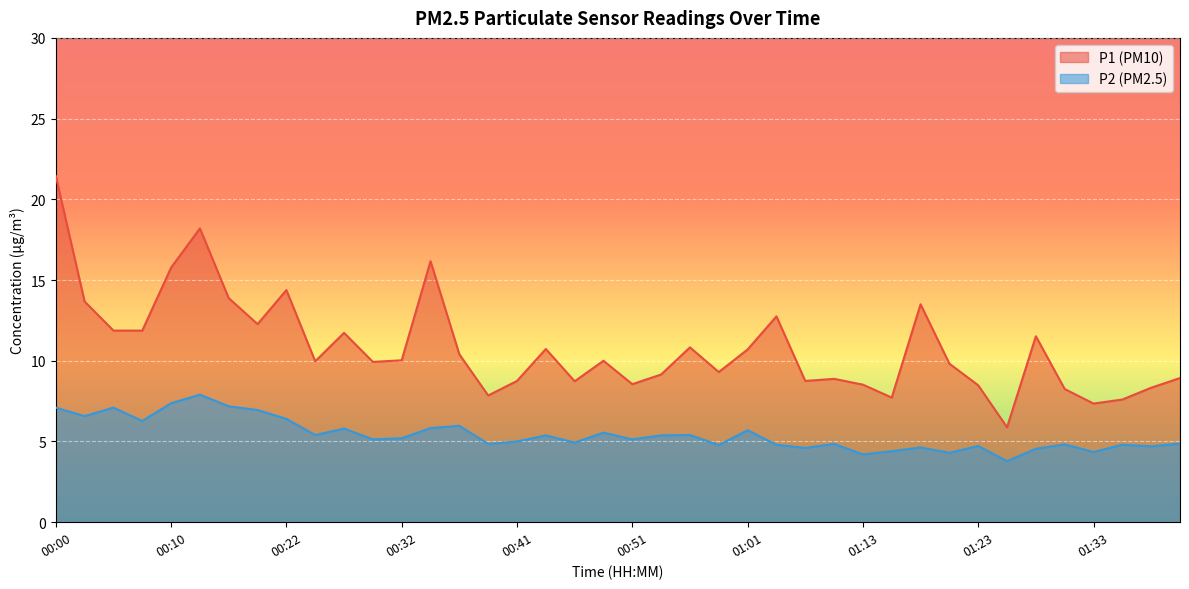

What are all the series names shown in the legend?

P1, P2